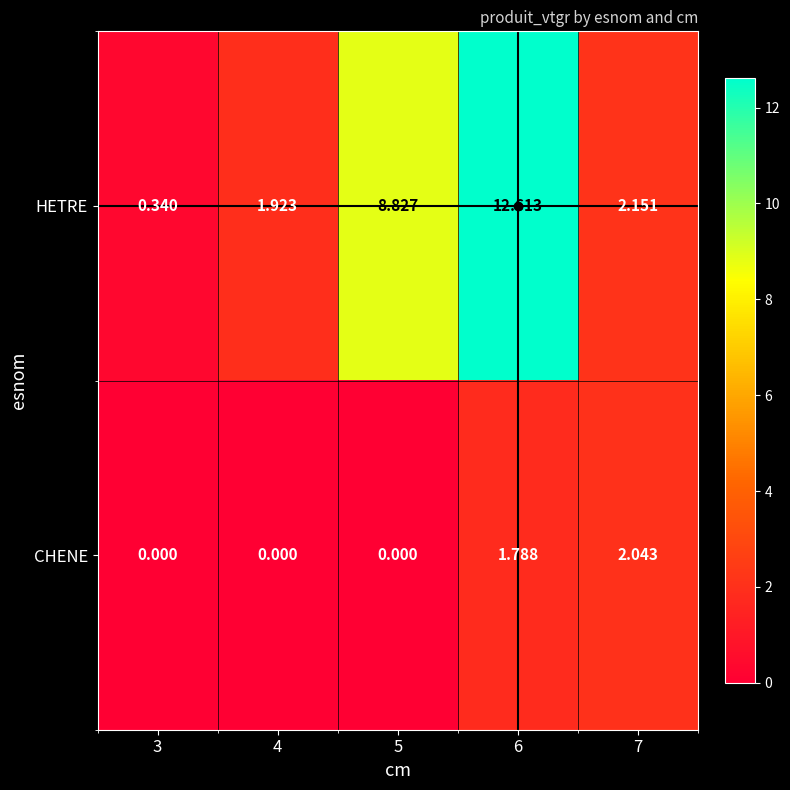

What is the difference between the highest and lowest values at 5?

8.8